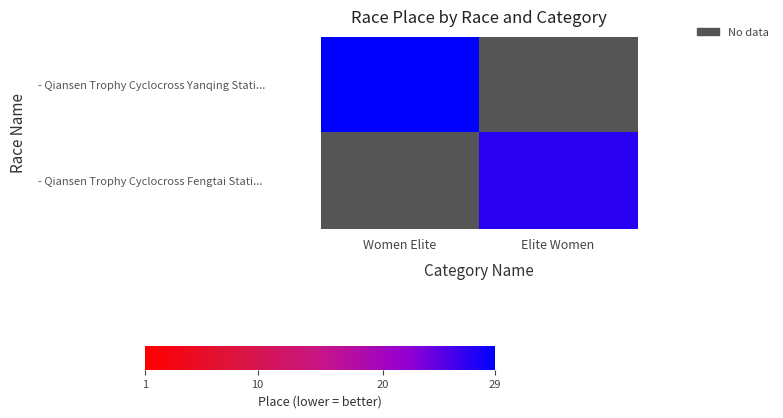

The value of - Qiansen Trophy Cyclocross Yanqing Stati... at Women Elite is 29.0. True or false?

True